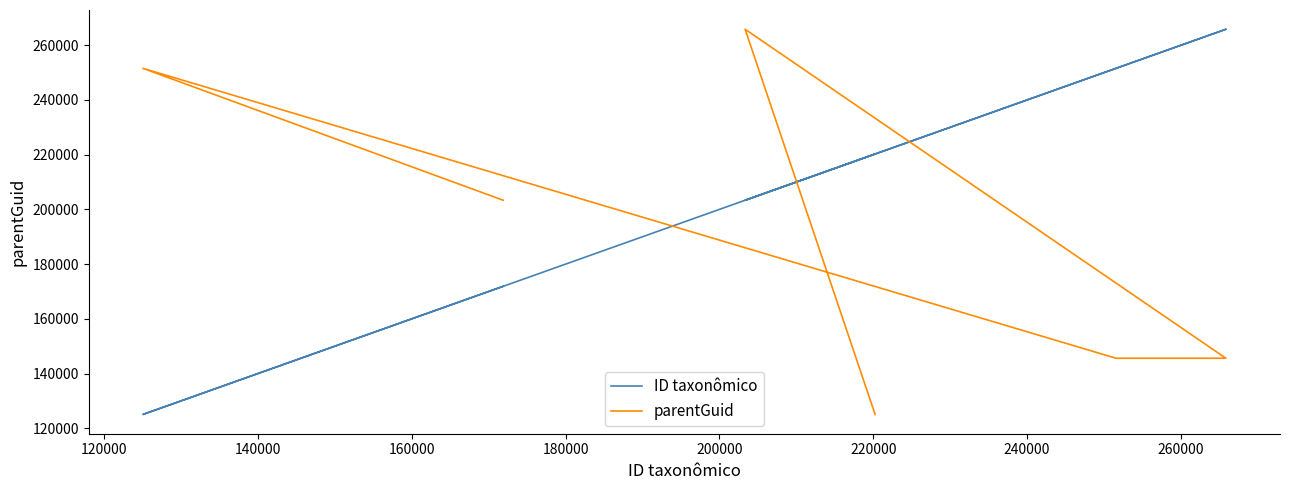

What is the value of the parentGuid point at the 4th from the left?

145584